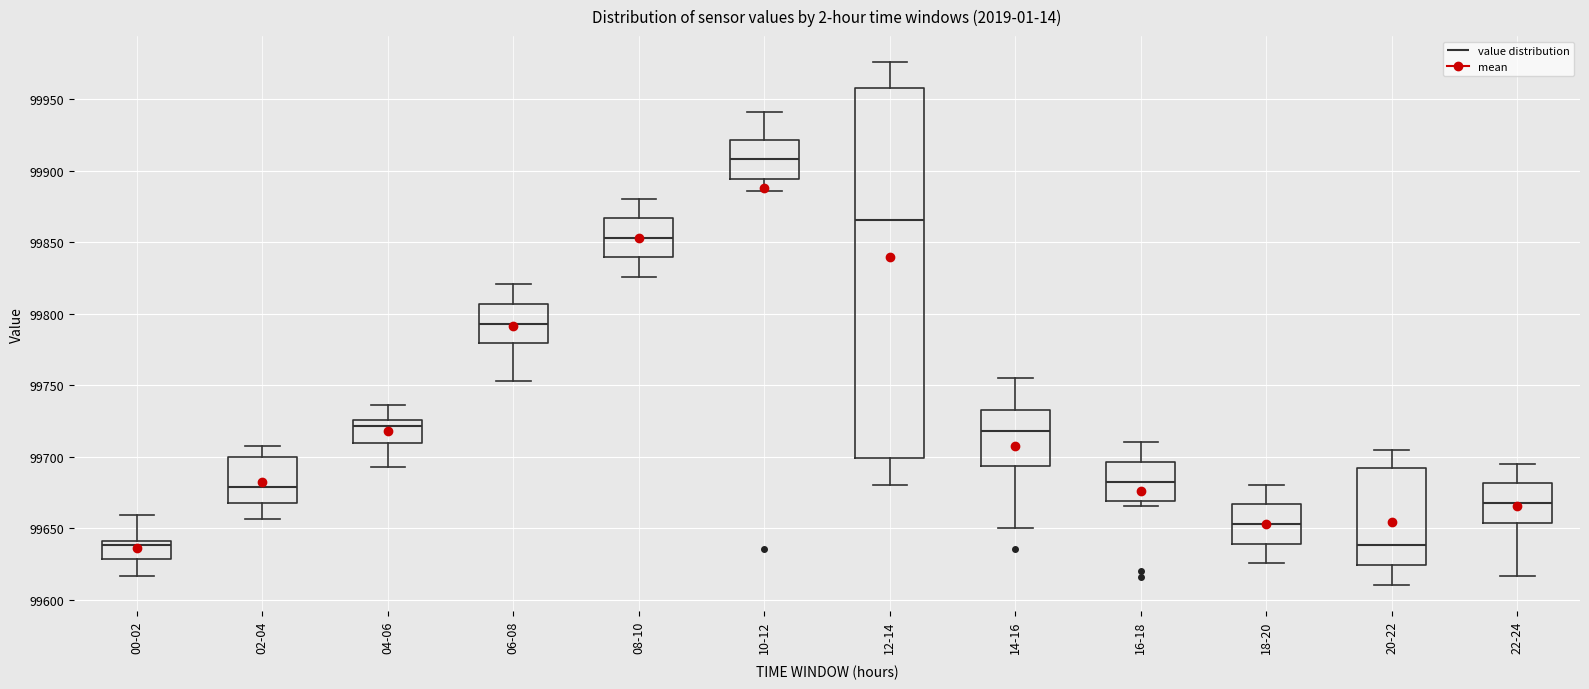

Where does the lower whisker of the box for 20-22 end on the y-axis? The values are not printed on the chart, so give them approximately, as read against the axis.

99610